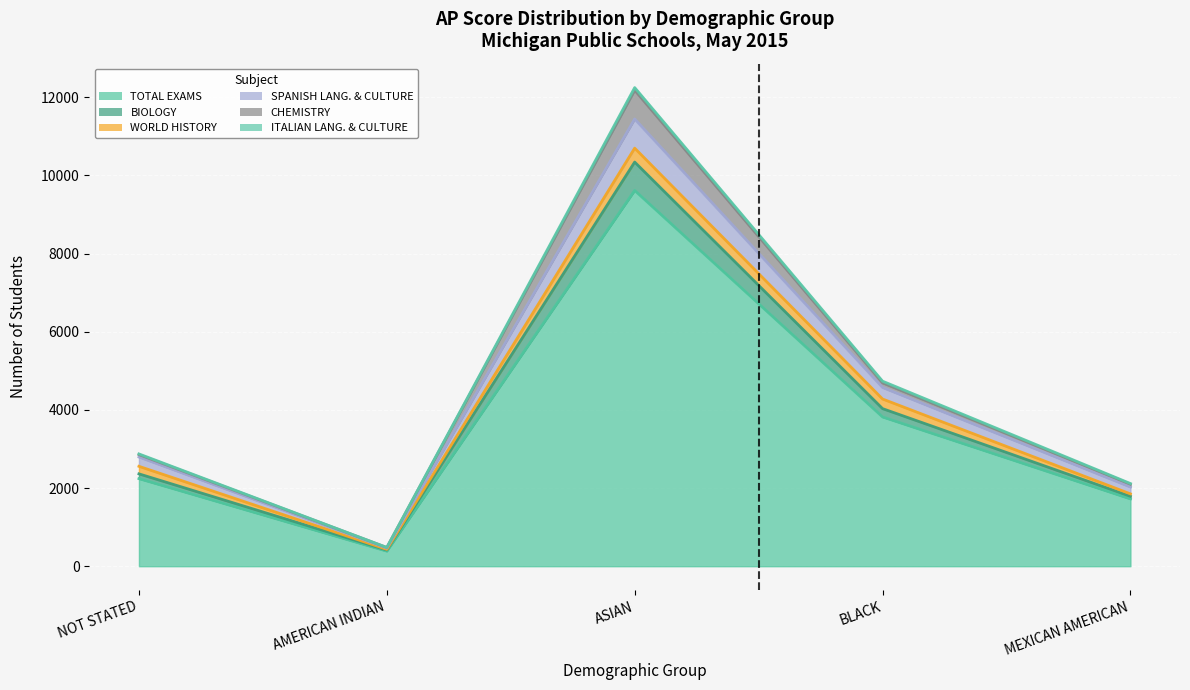

At which category does SPANISH LANG. & CULTURE reach its first local peak?

ASIAN